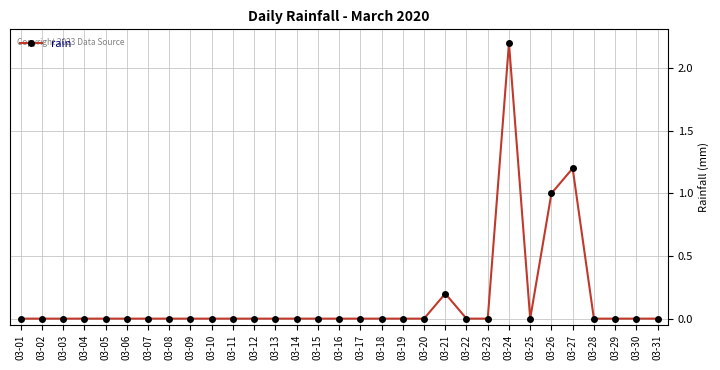

What is the maximum value shown in the chart?

2.2